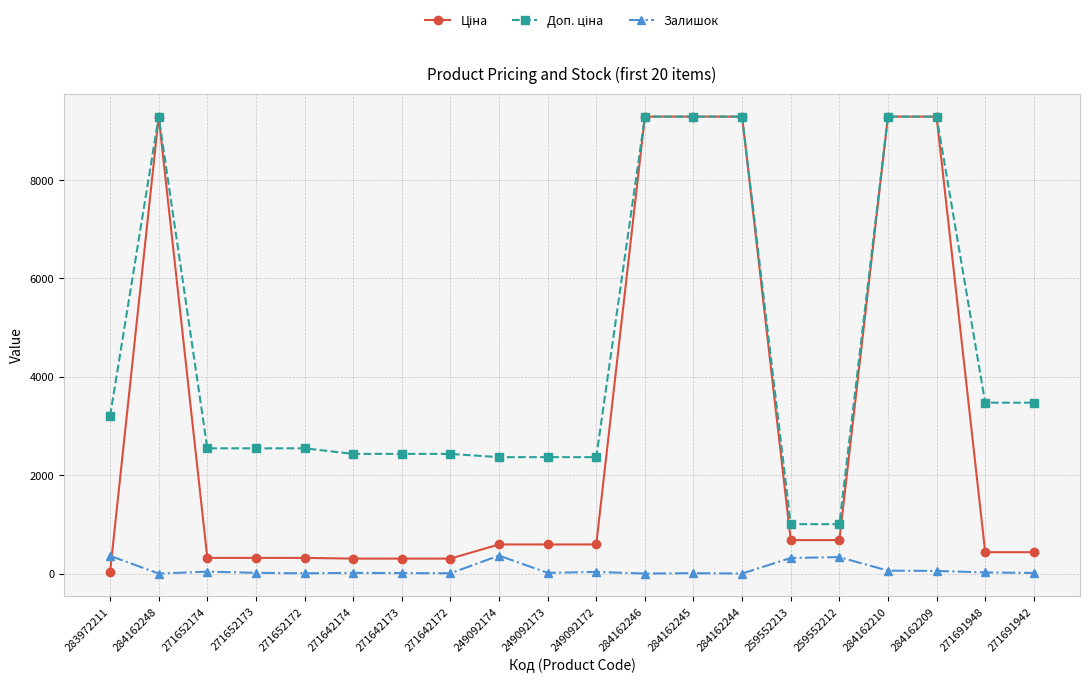

True or false: Залишок has more than 1 interior local peaks.

True